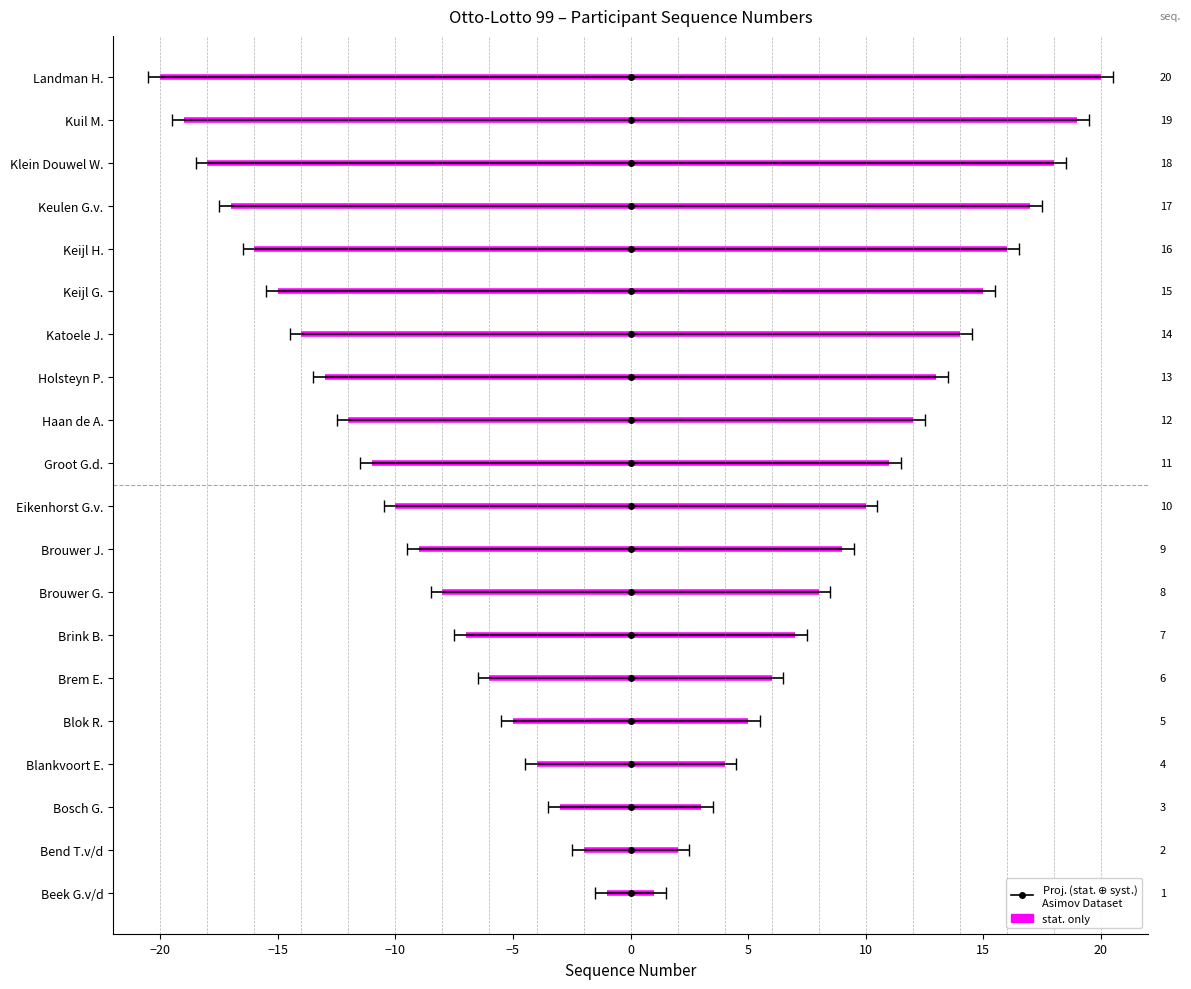

How many data points does each series have?

20